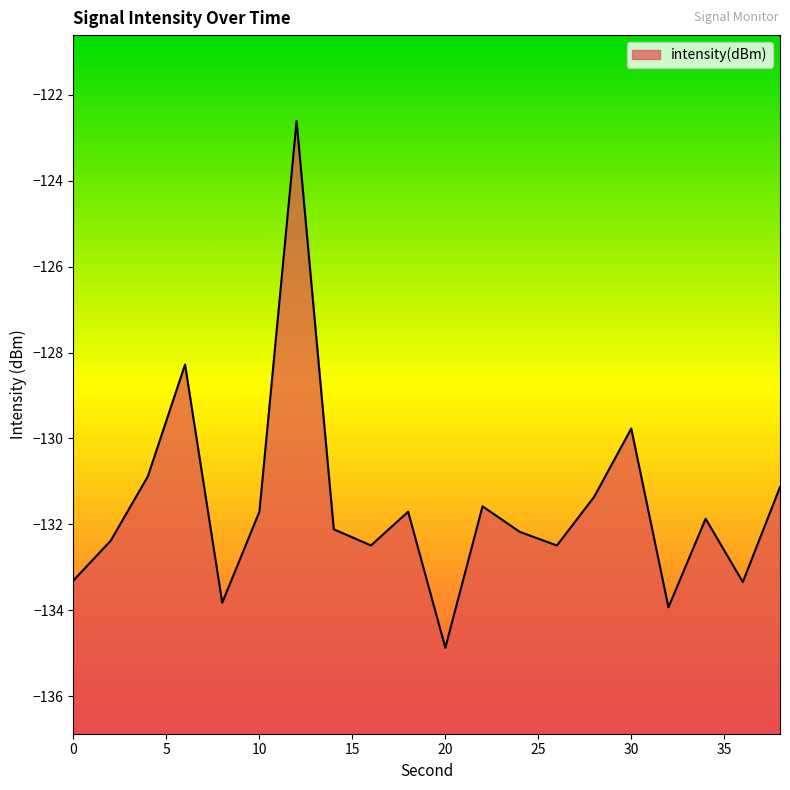

Which label corresponds to the smallest value in the chart?

20